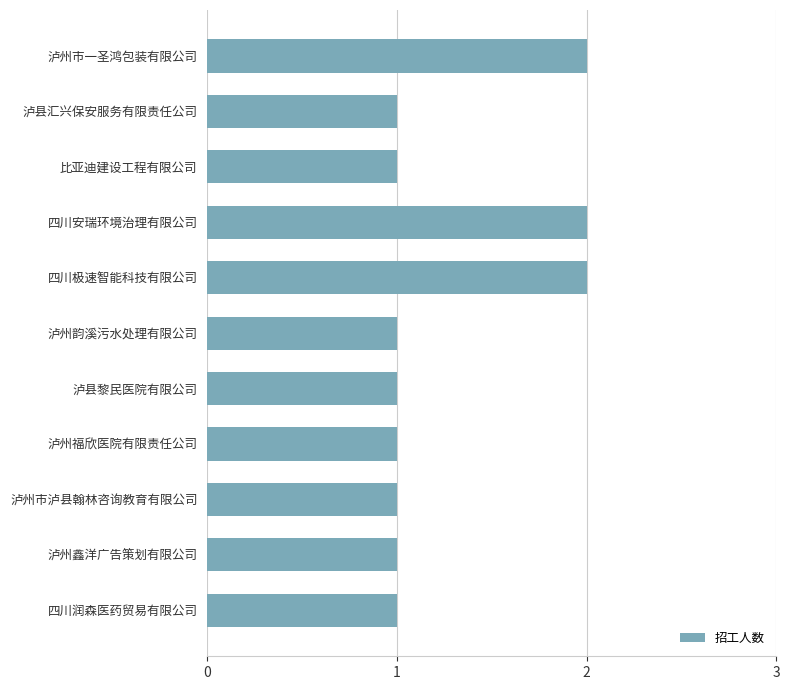

What is the sum of the values at 四川安瑞环境治理有限公司 and 泸州福欣医院有限责任公司?

3